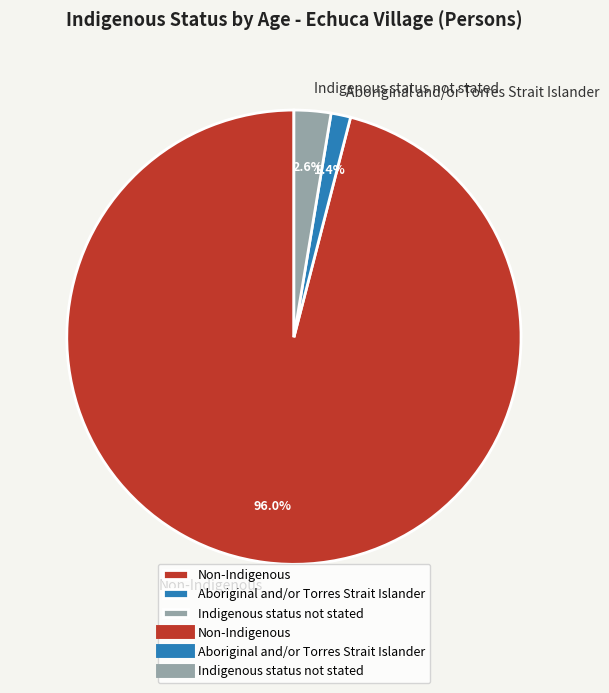

Combined, do Indigenous status not stated and Non-Indigenous account for over 50%?

Yes